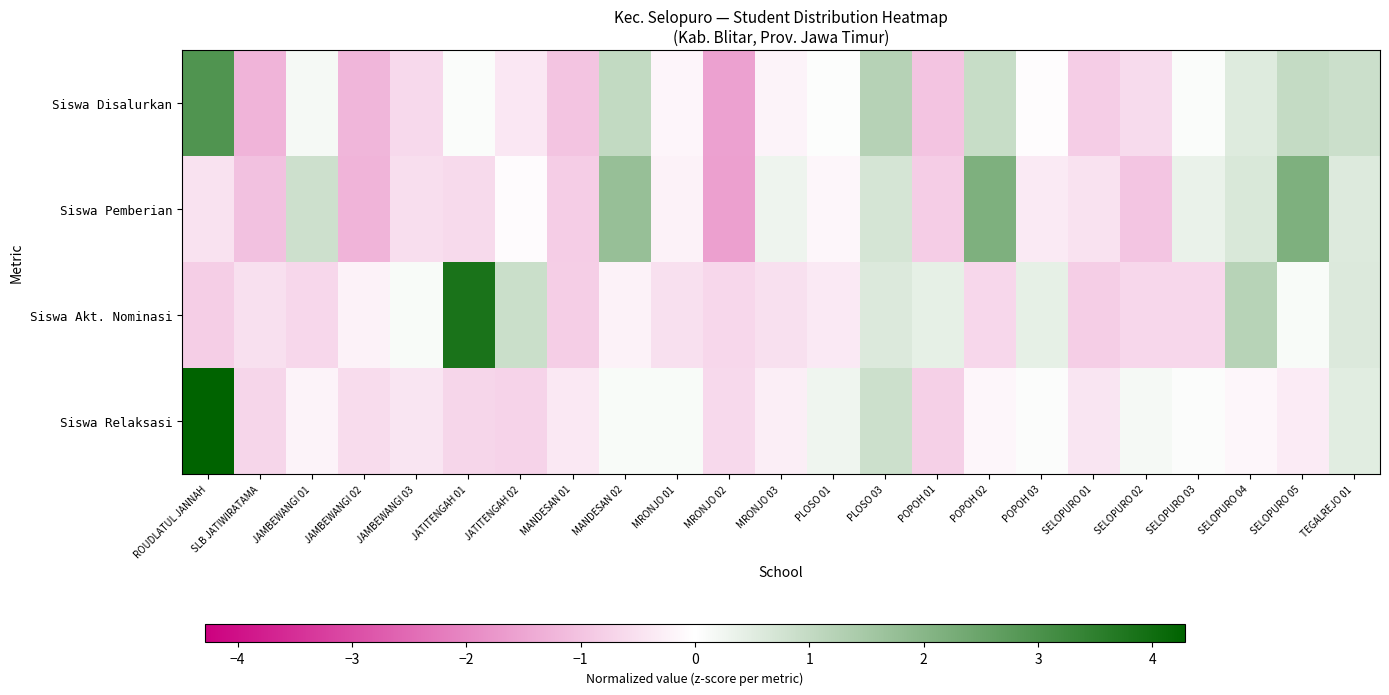

What is the total value across all series at SELOPURO 02?

-2.1